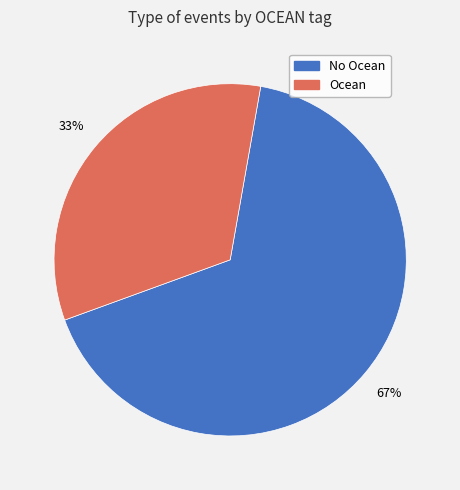

To the nearest percent, what is the average slice percentage?

50%